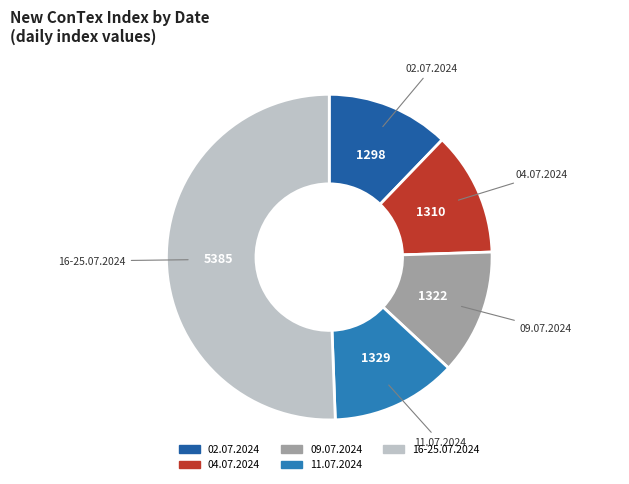

True or false: 11.07.2024 accounts for 3% of the total.

False